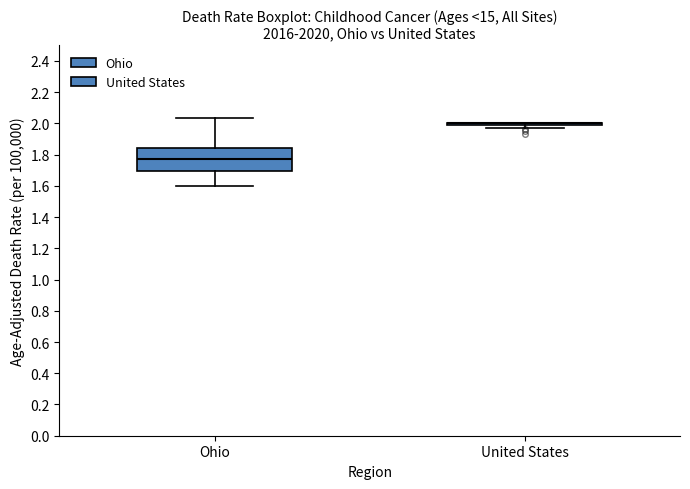

Reading left to right, transcribe this box plot: for each box, give where its median line is, the range the box spans, and where its two whiskers end, as read against the y-axis. The values are not printed on the chart, so give them approximately, as read against the axis.

Ohio: median 1.78, box 1.70 to 1.84, whiskers 1.60 to 2.04
United States: box collapsed to a line at 2.00, whiskers 1.98 to 2.00